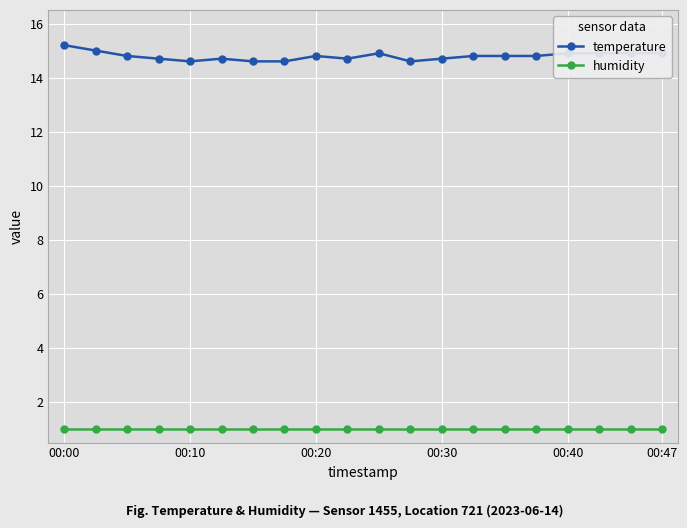

True or false: temperature has more than 1 points higher than both neighbors.

True